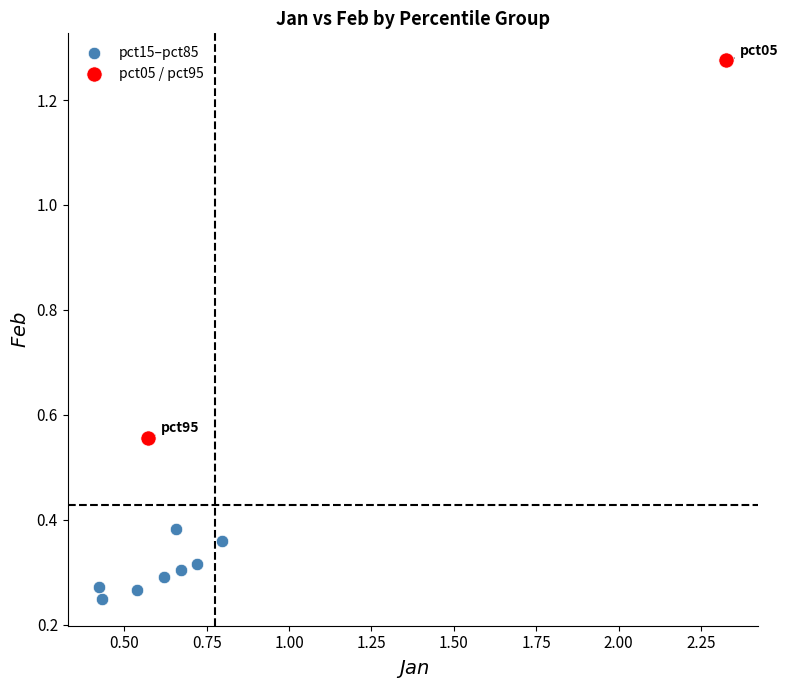

Which series has the widest spread of Y values?

pct05 / pct95